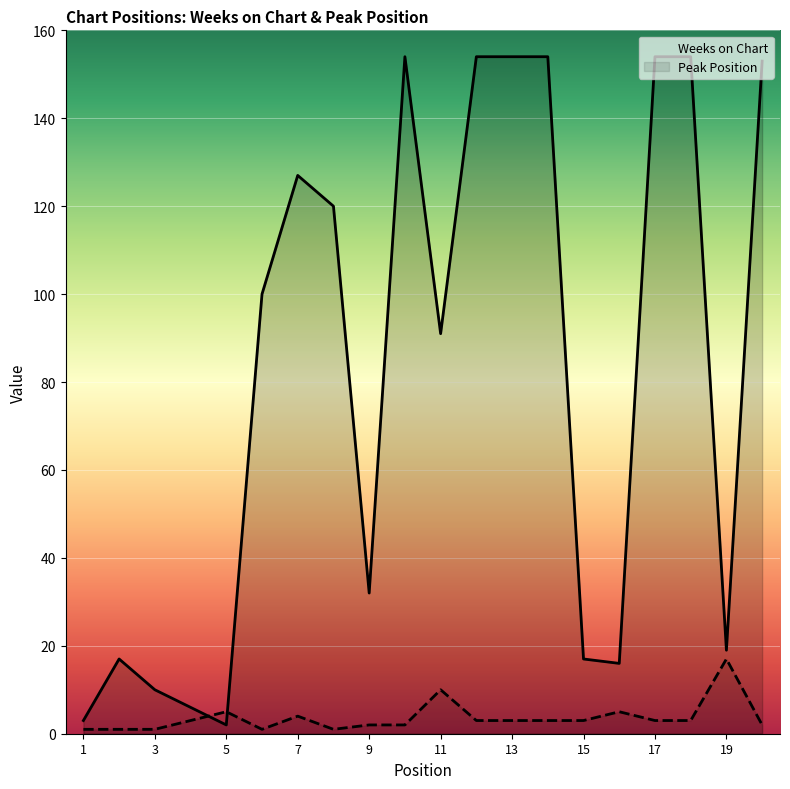

Does the chart display data point markers on the line(s)?

No